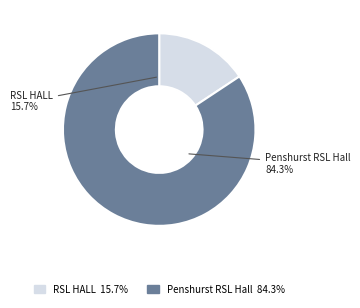

What percentage is the RSL HALL slice, to the nearest percent?

16%